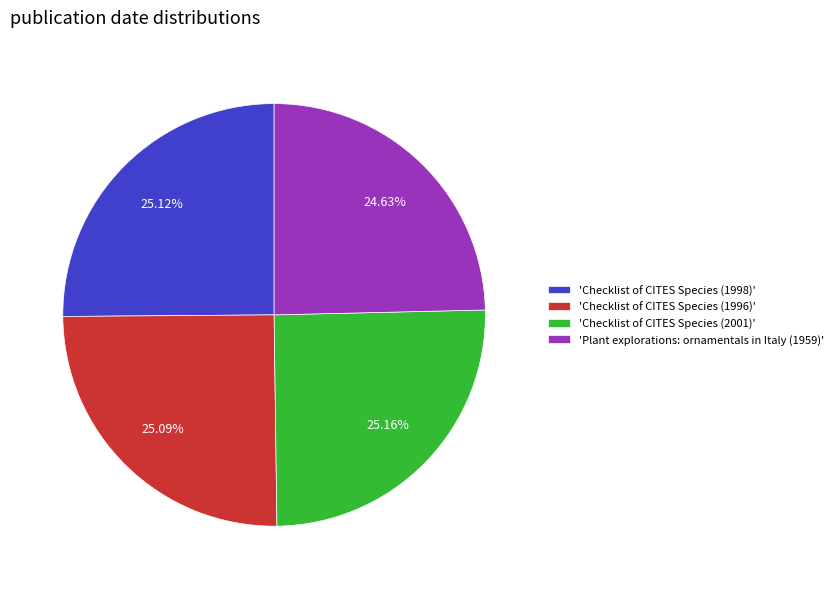

Which has a higher value, 'Plant explorations: ornamentals in Italy (1959)' or 'Checklist of CITES Species (2001)'?

'Checklist of CITES Species (2001)'